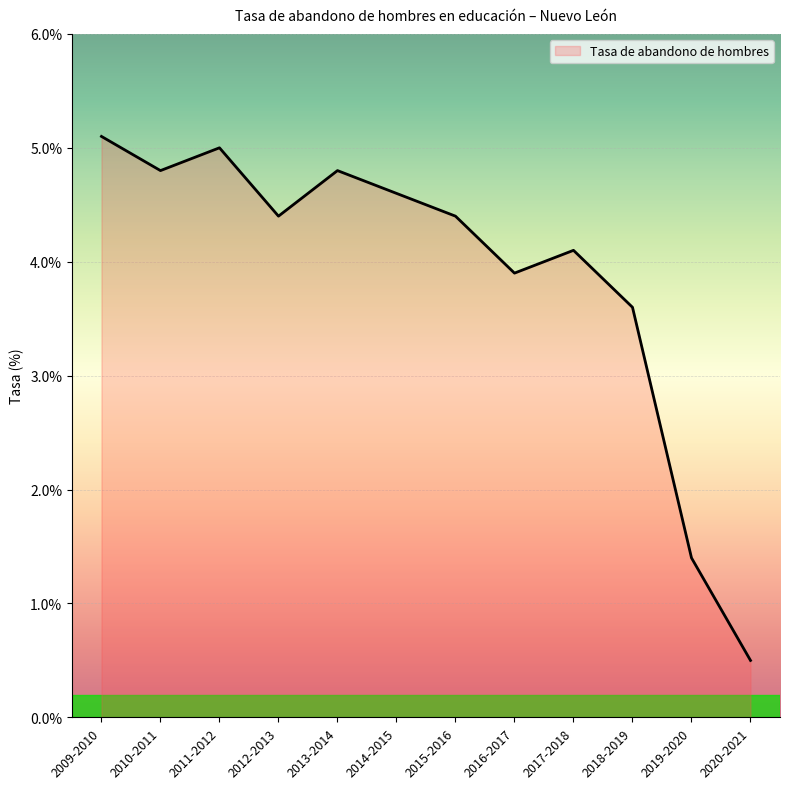

What position from the left is 2015-2016?

7